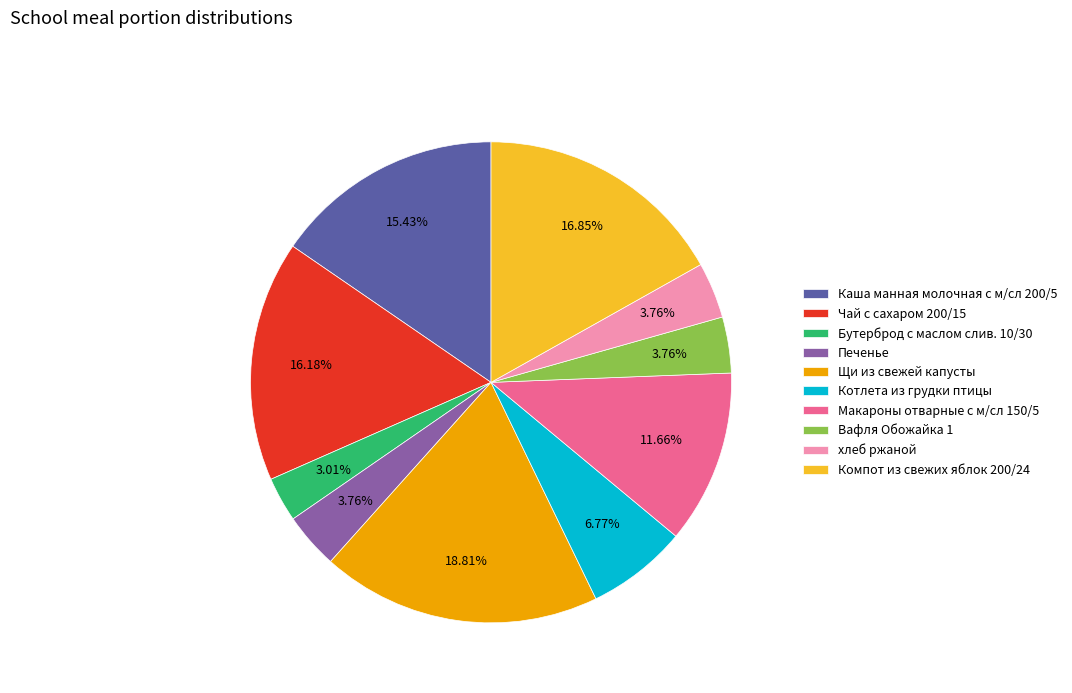

What percentage is the Печенье slice, to the nearest percent?

4%